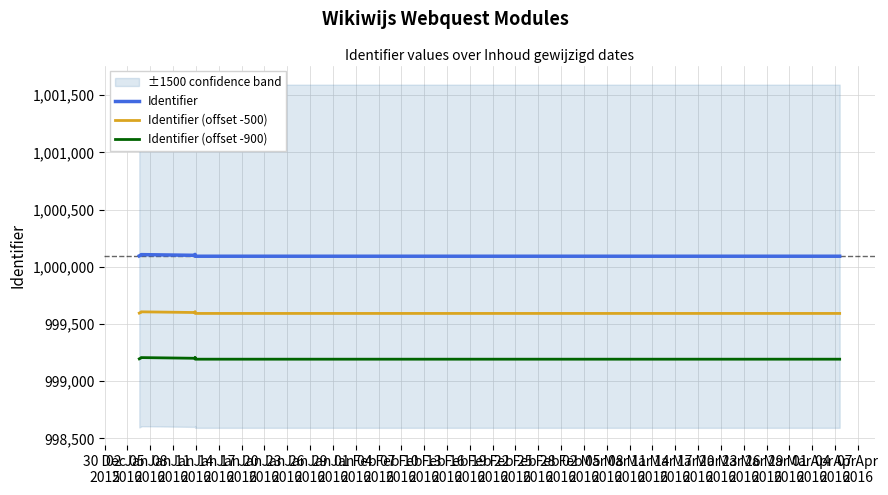

True or false: Identifier (offset -900) and Identifier intersect in this chart.

False